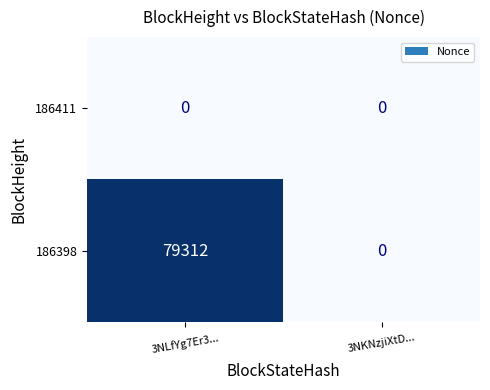

How many positive values does the 186398 series have?

1